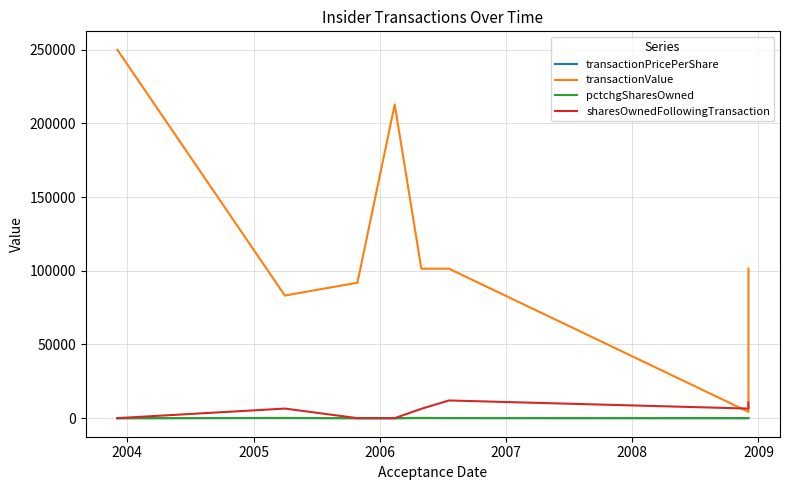

What is the sum of all transactionPricePerShare values?

176.3